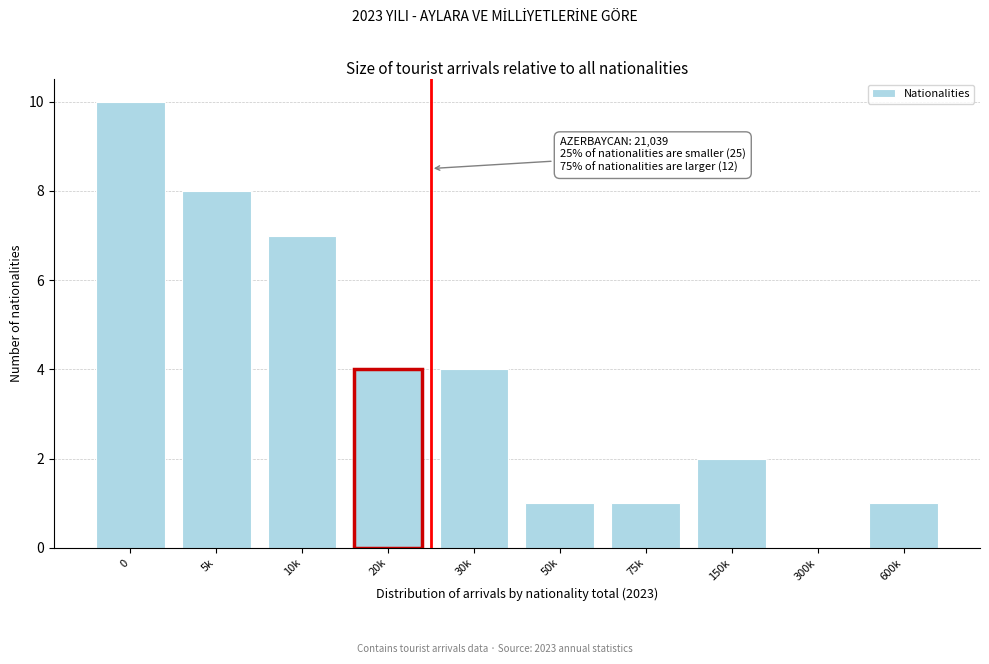

Reading left to right, extract all data points from this chart.

0=10	5k=8	10k=7	20k=4	30k=4	50k=1	75k=1	150k=2	300k=0	600k=1